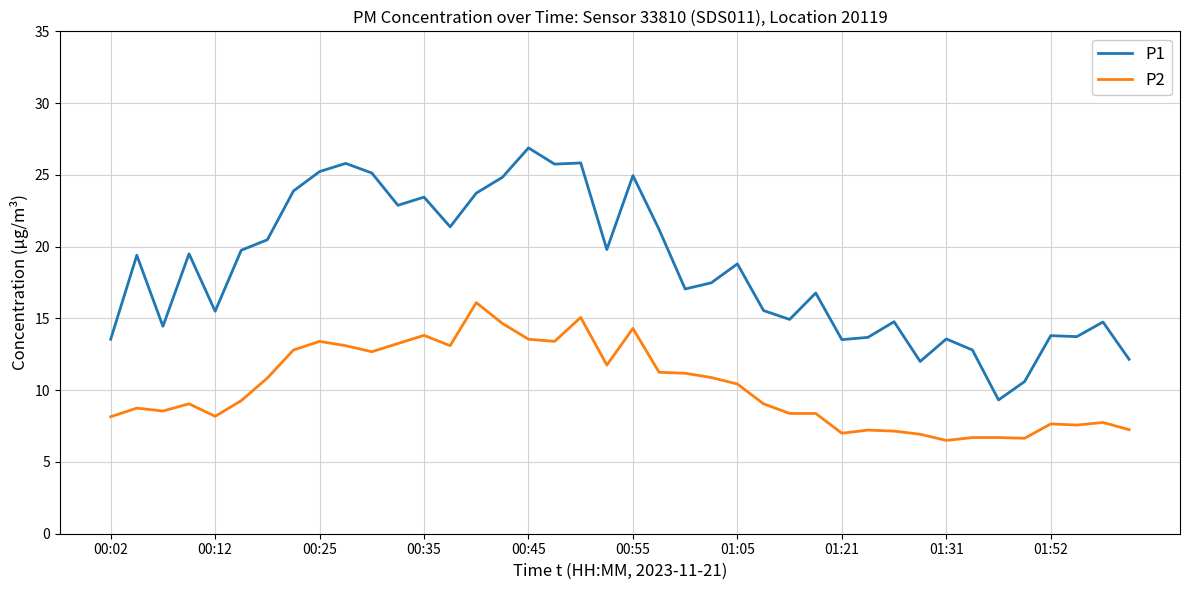

Which series has the widest spread of values?

P1